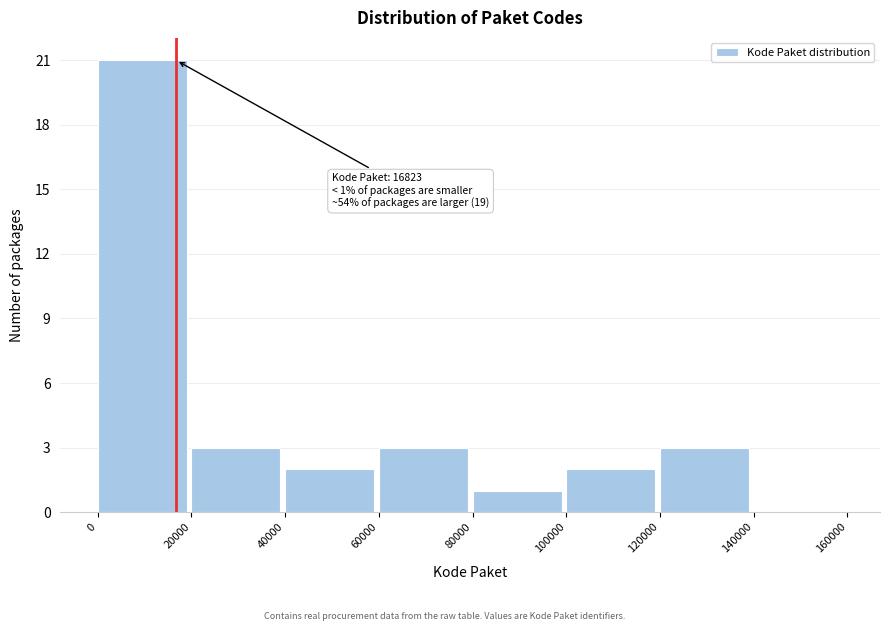

Over which range of the x-axis is the bar tallest?

0 to 20000